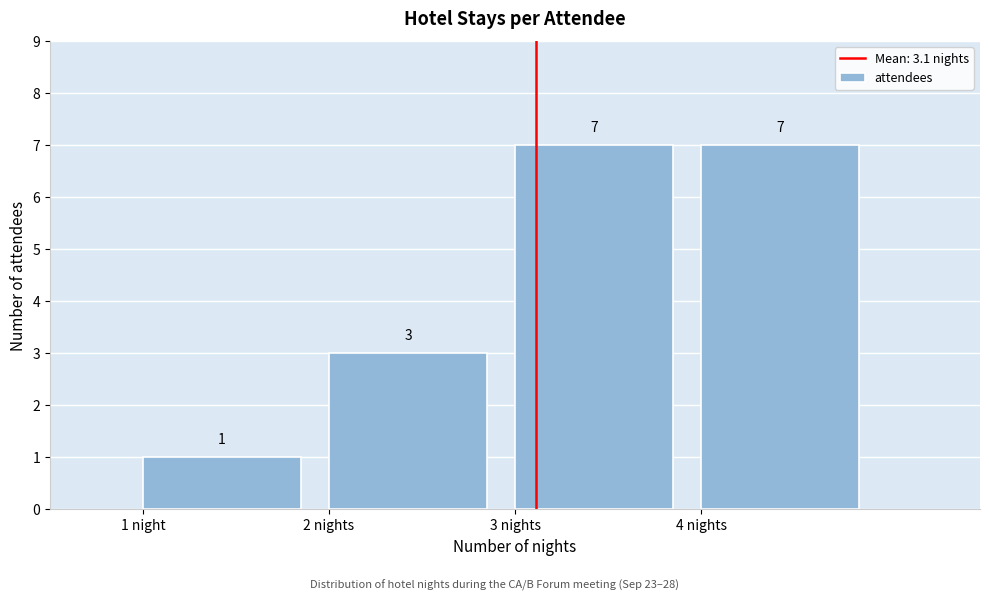

Reading left to right, list all the values displayed in this chart.

1	3	7	7